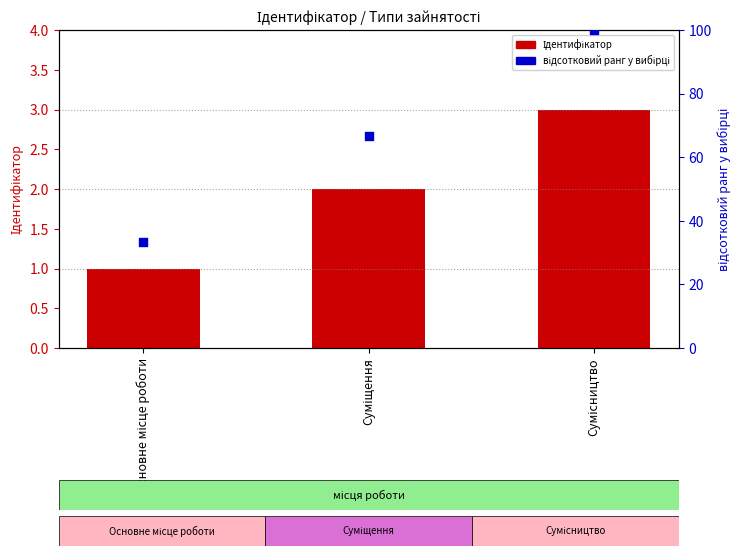

What are all the series names shown in the legend?

Ідентифікатор, відсотковий ранг